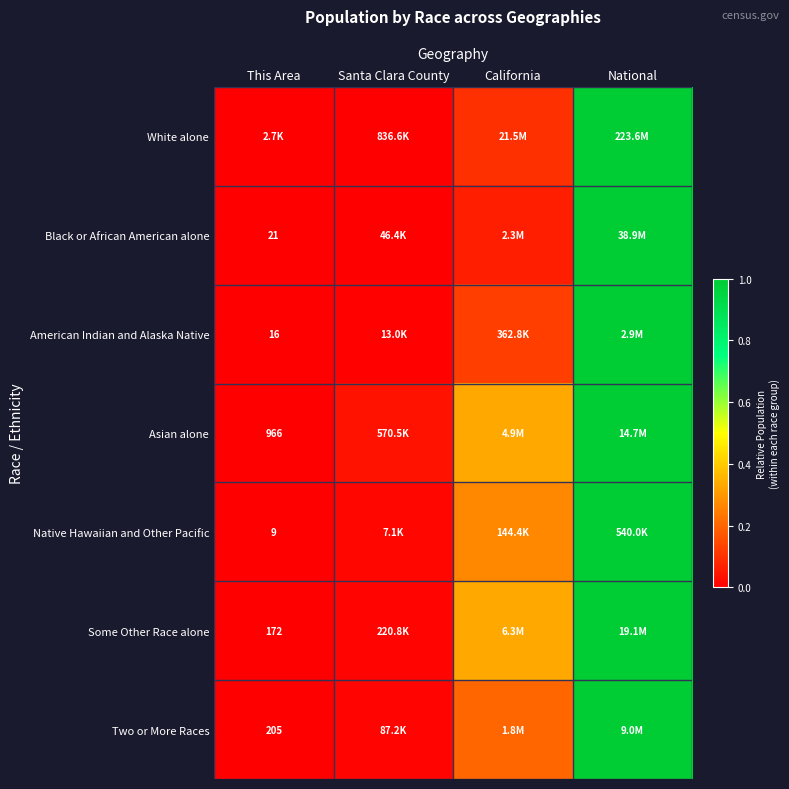

What is the difference between the highest and lowest values at California?

0.3